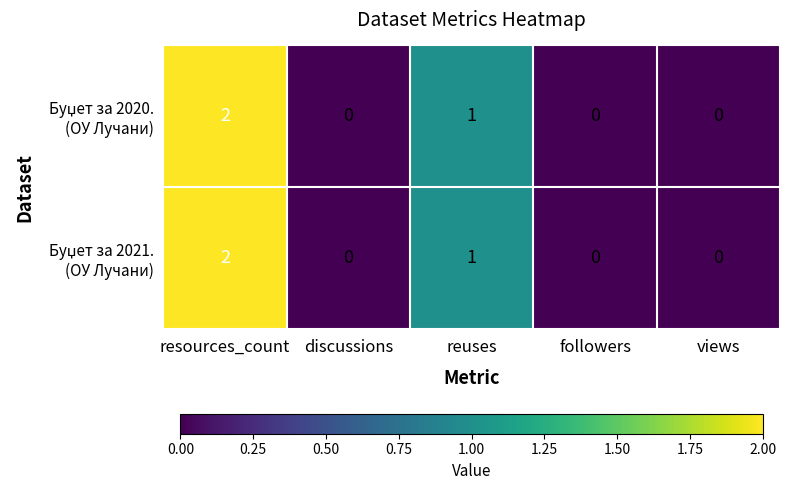

At which category is the sum across all series the highest?

resources_count